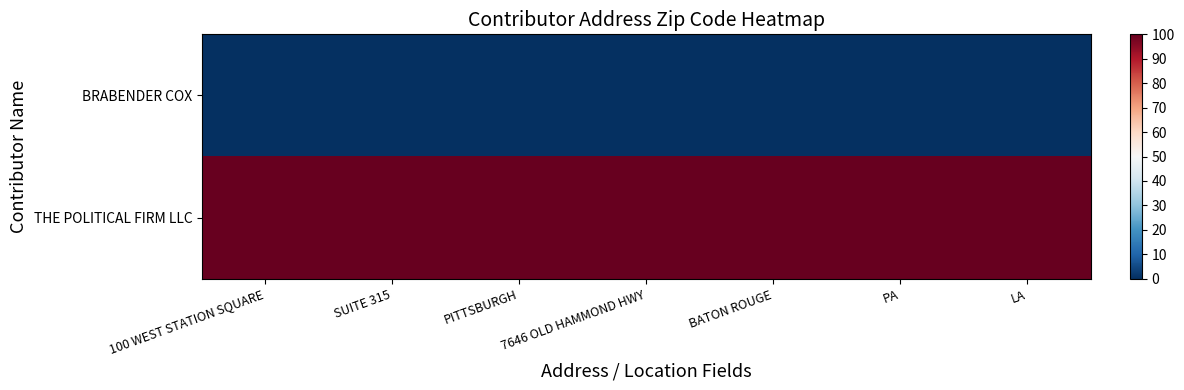

List the series in order of their peak value, lowest first.

BRABENDER COX, THE POLITICAL FIRM LLC